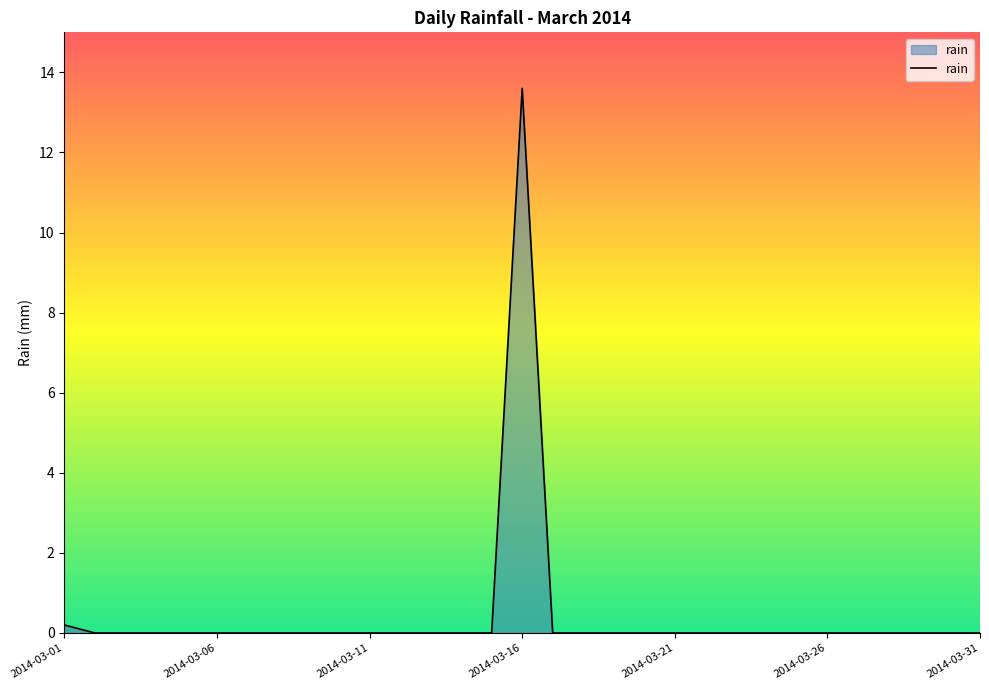

What is the greatest value displayed?

13.6